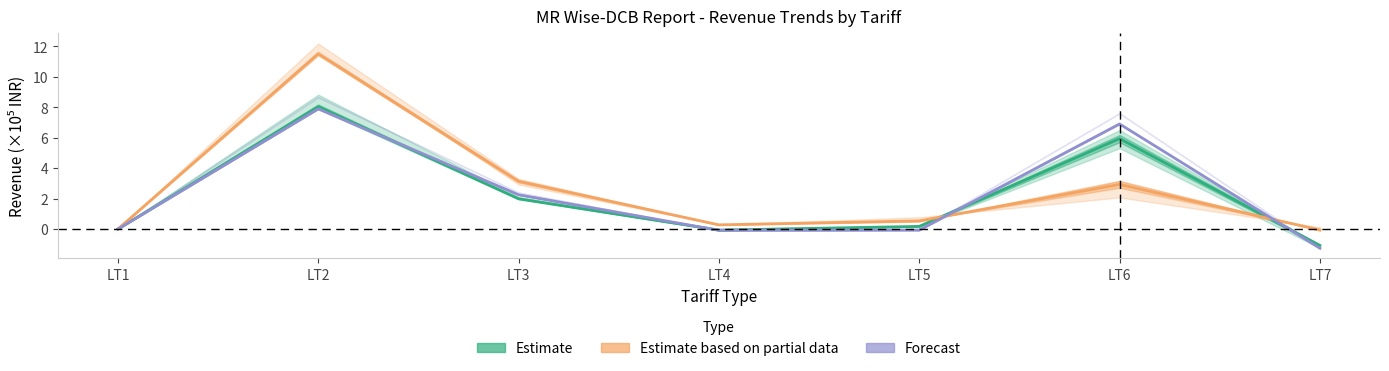

Is this an area chart (filled region under the line)?

No